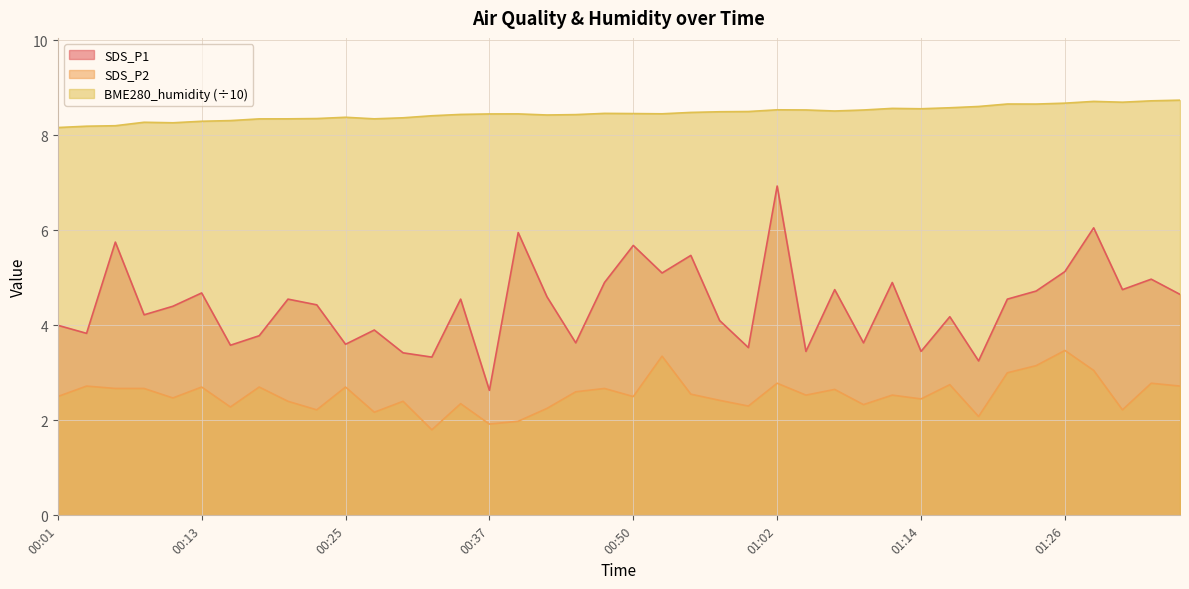

In BME280_humidity, how many points are higher than both neighbors (excluding endpoints)?

8